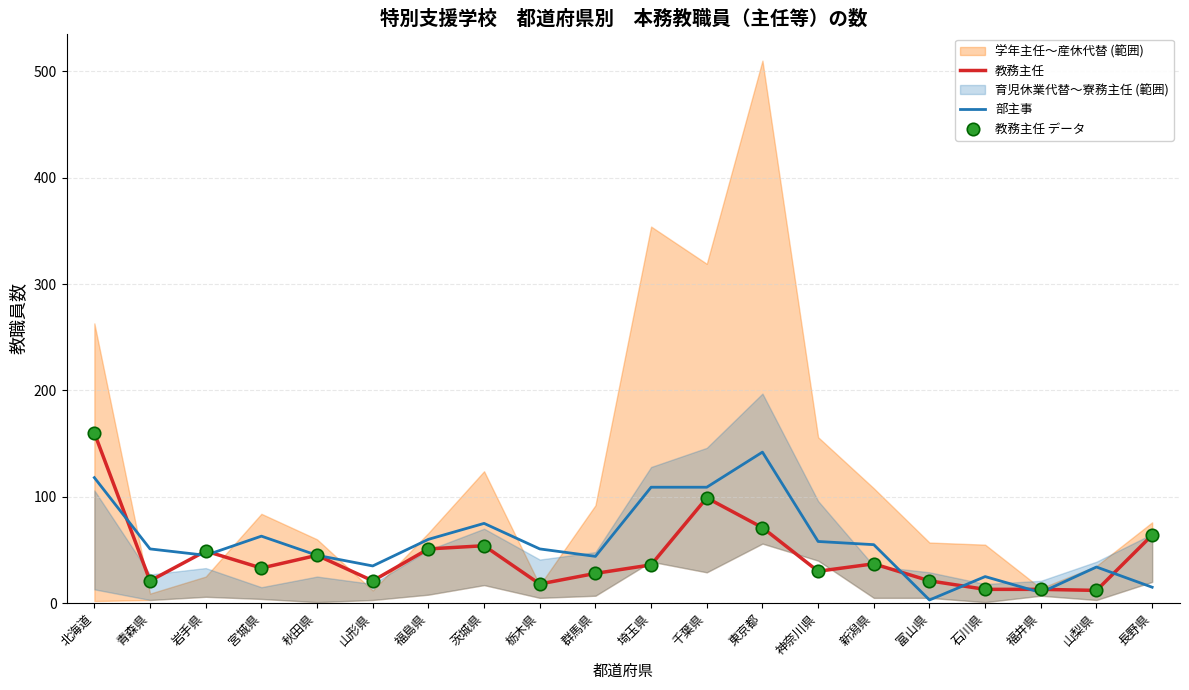

Is the value of 教務主任 at 山梨県 greater than the value of 教務主任 データ at 新潟県?

No